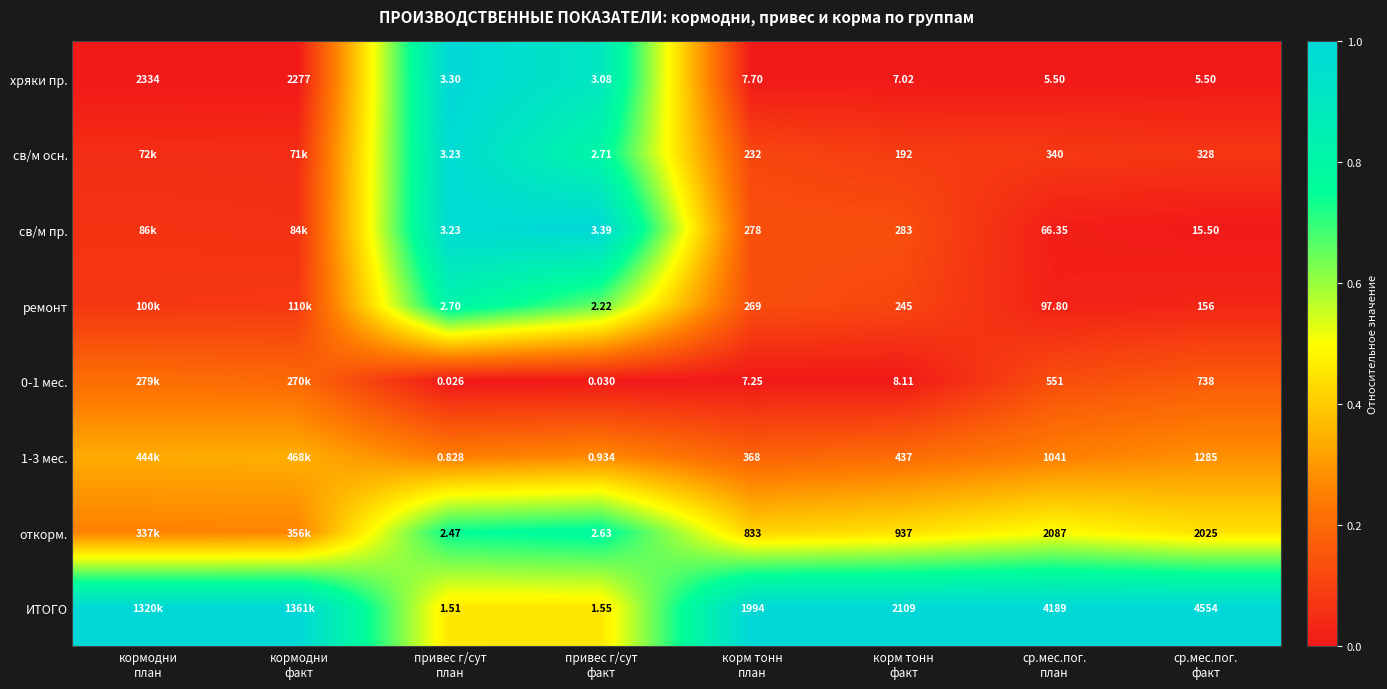

Rank the series by their maximum value, from highest to lowest.

хряки пр., св/м пр., ИТОГО, св/м осн., ремонт, откорм., 1-3 мес., 0-1 мес.